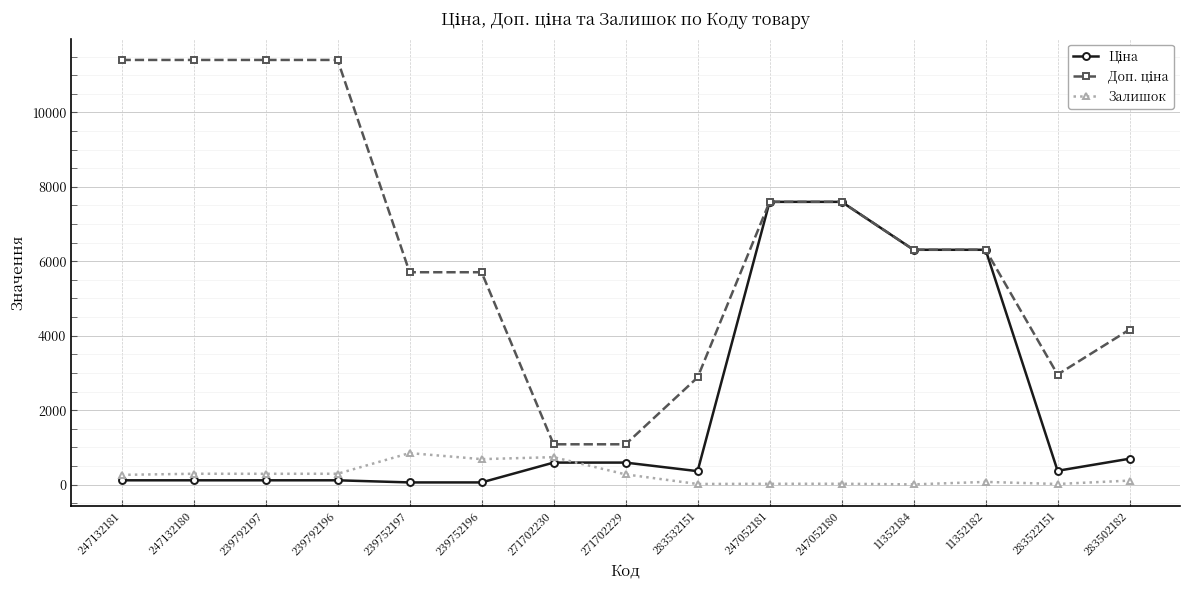

Rank the series by their maximum value, from highest to lowest.

Доп. ціна, Ціна, Залишок